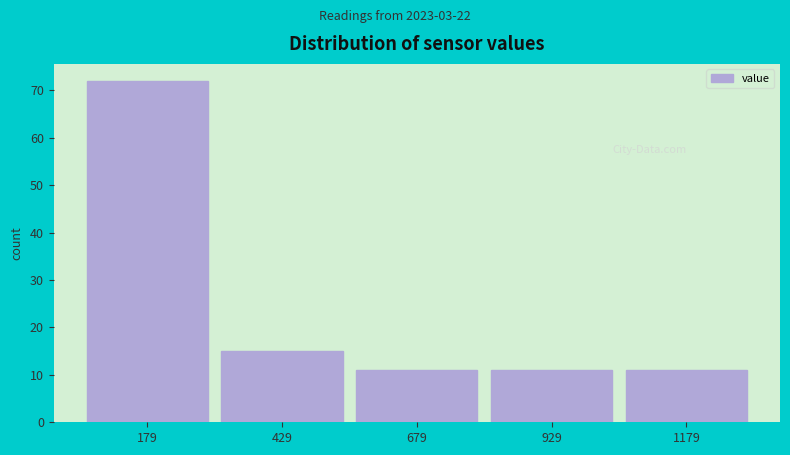

Reading left to right, transcribe this chart: for each bar, give the range it covers on the x-axis and its height. Neither the bar edges nor the heights are printed on the chart, so give them approximately, as read against the axes.

50 to 300: 72
300 to 550: 15
550 to 800: 11
800 to 1050: 11
1050 to 1300: 11